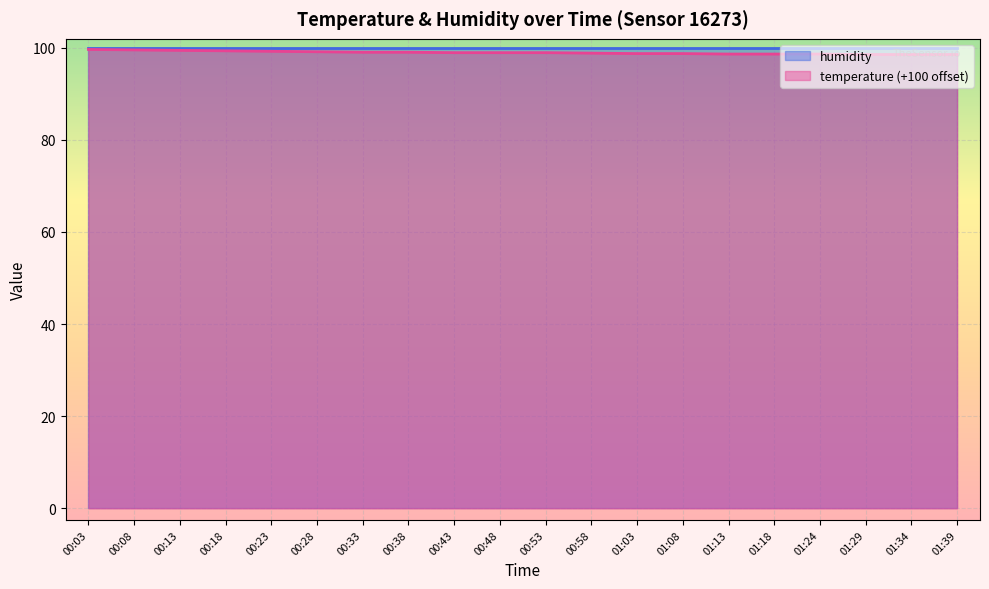

What is the greatest value displayed?

99.9